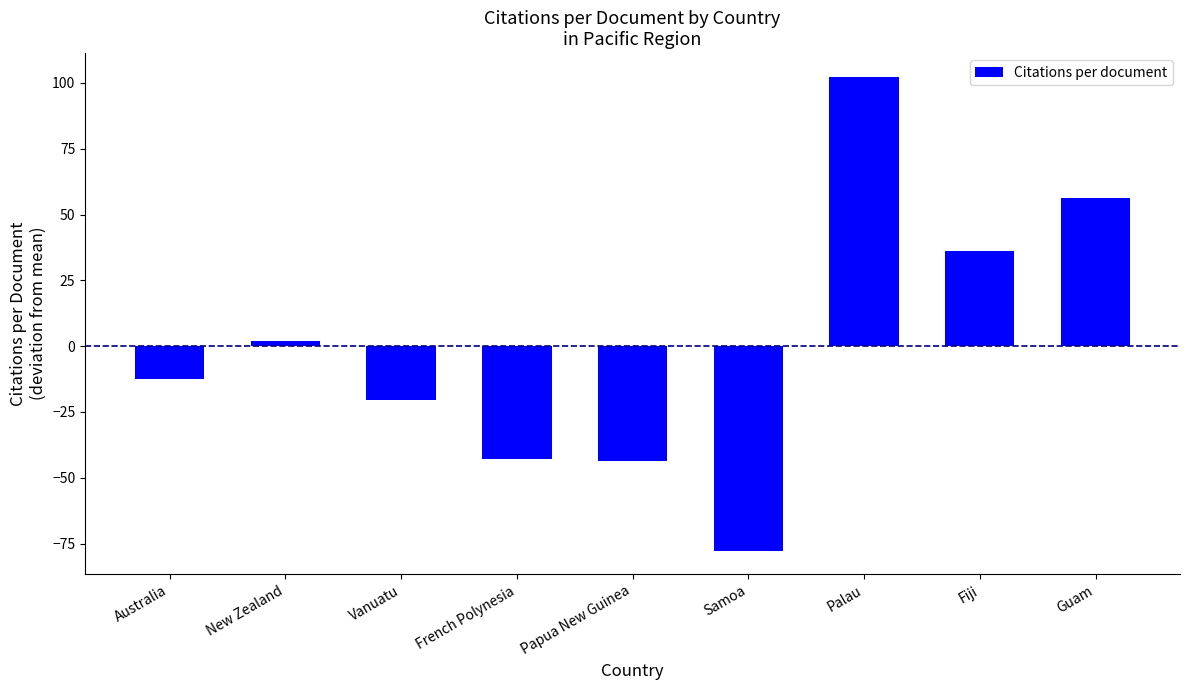

Reading left to right, what are all the values shown in this chart?

Australia=-12.4	New Zealand=1.9	Vanuatu=-20.4	French Polynesia=-42.7	Papua New Guinea=-43.7	Samoa=-77.7	Palau=102.3	Fiji=36.3	Guam=56.3